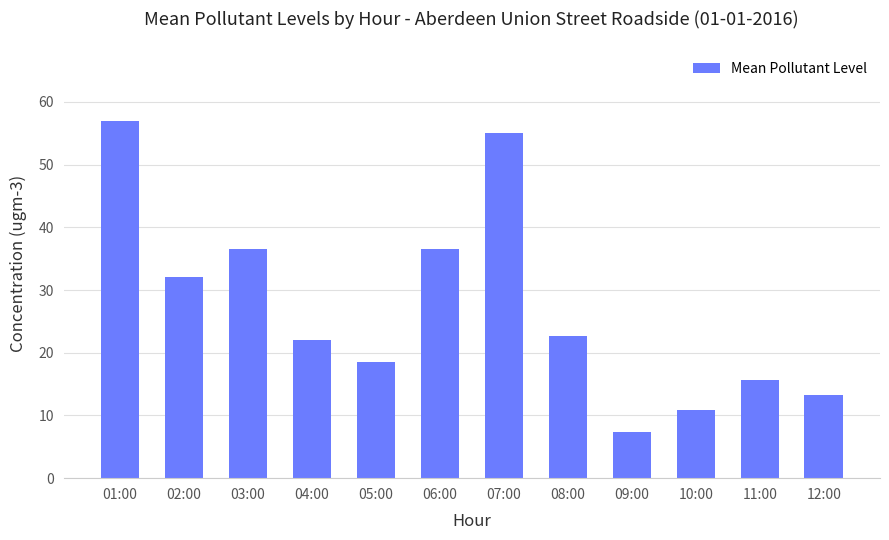

What is the label of the 6th bar from the right?

07:00